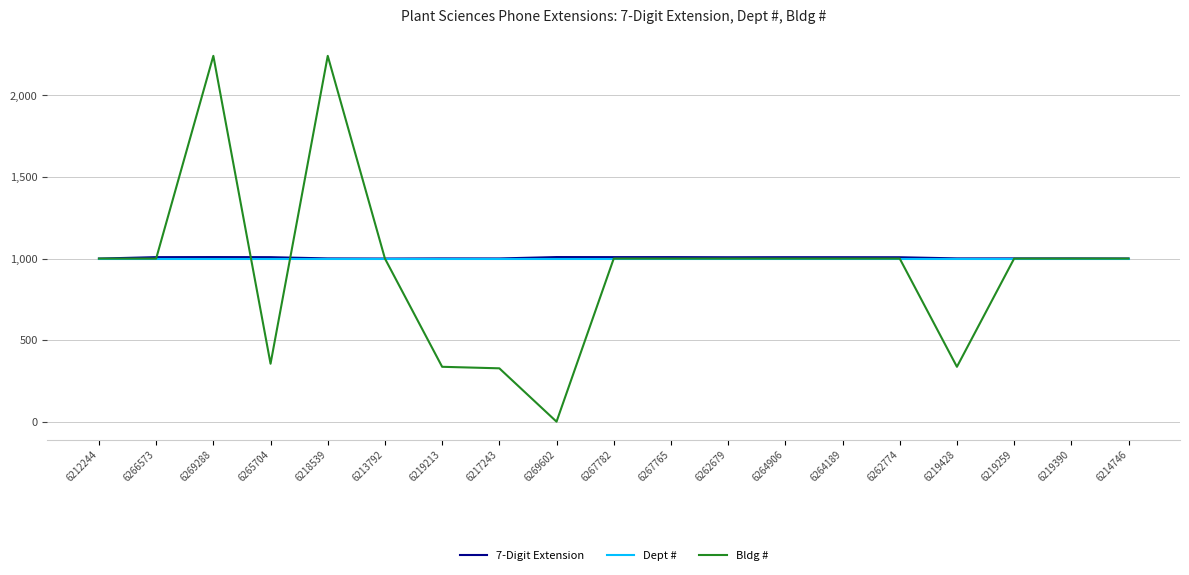

What is the highest value of the 7-Digit Extension series?

1009.2